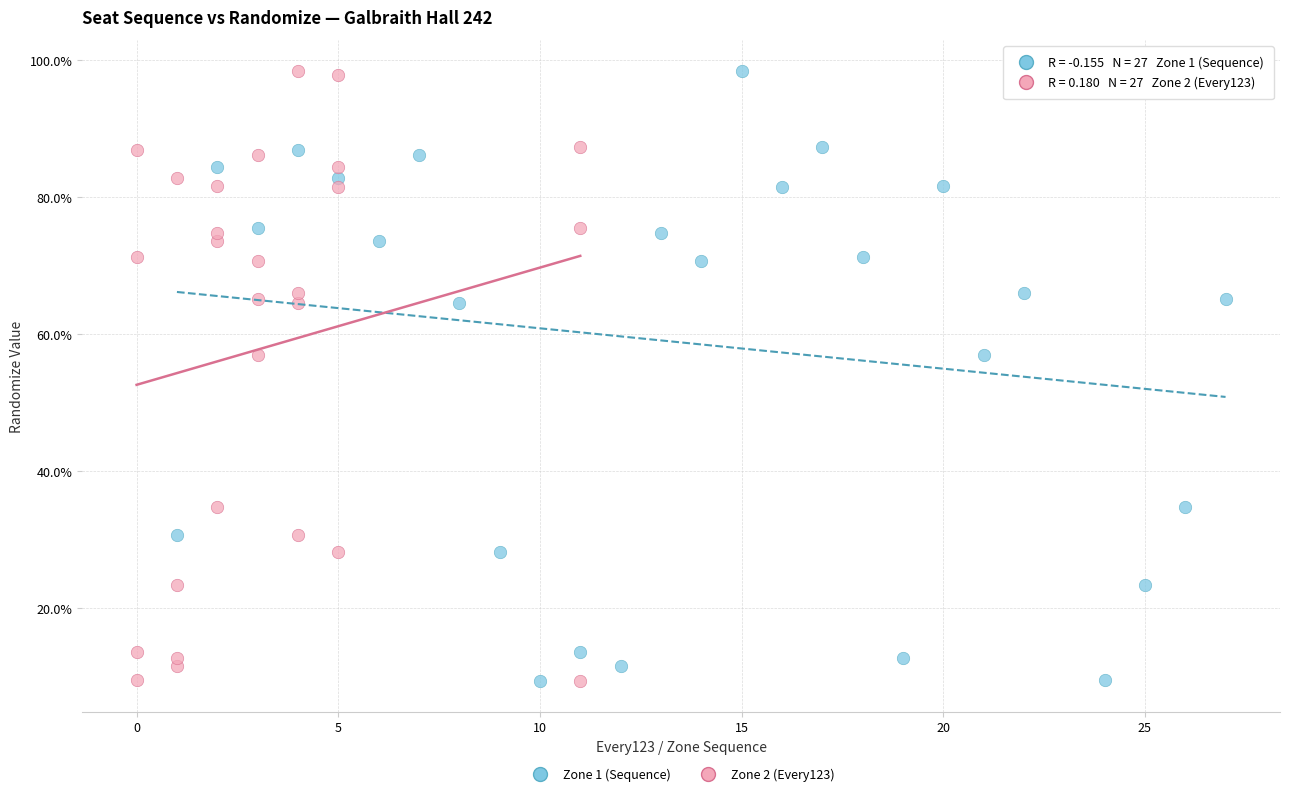

What are all the series names shown in the legend?

Zone 1 (Sequence), Zone 2 (Every123)